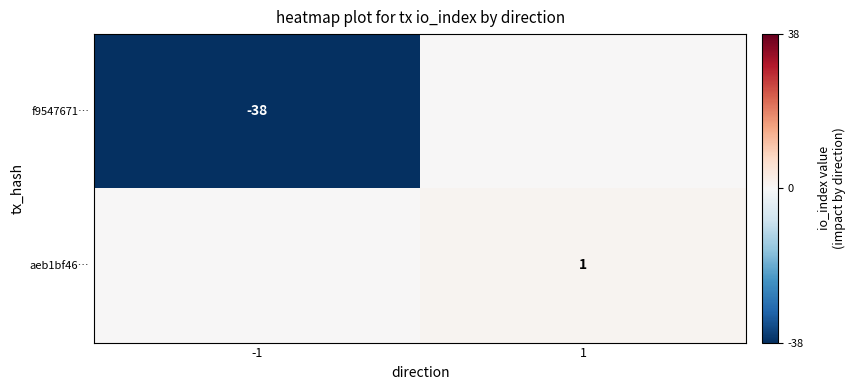

What is the smallest value displayed?

-38